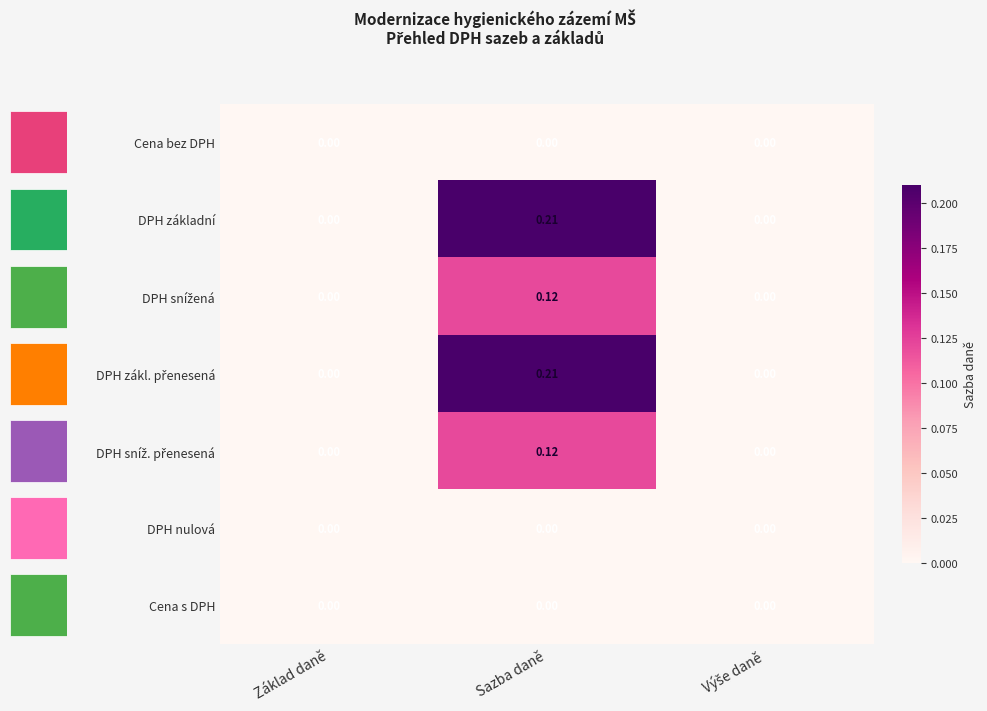

How many values in the DPH základní series exceed 0?

1